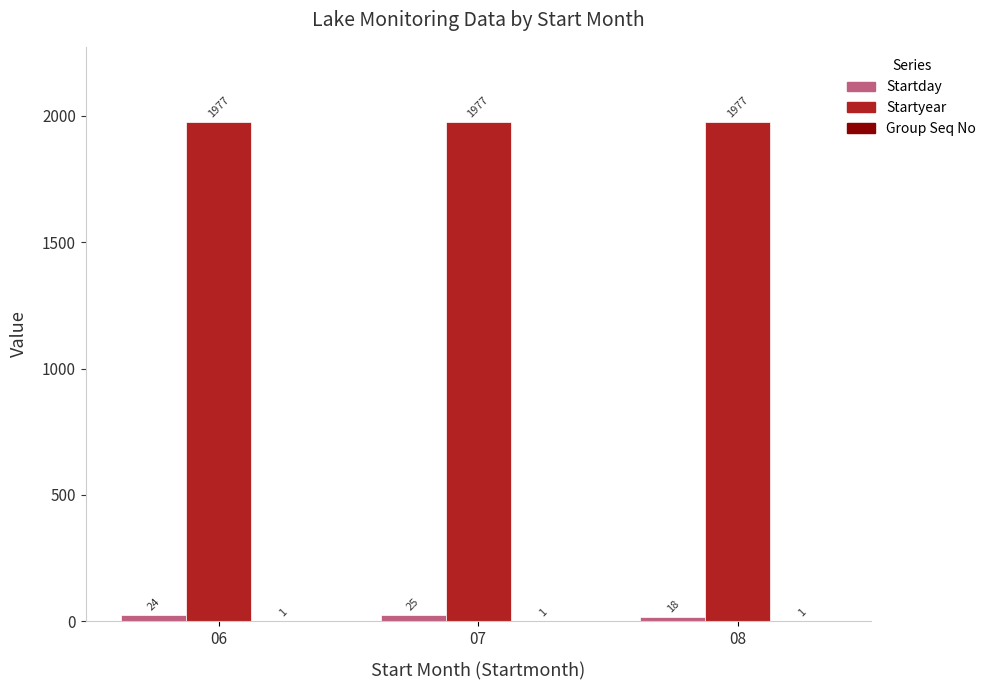

At which label does Startday reach its peak?

07